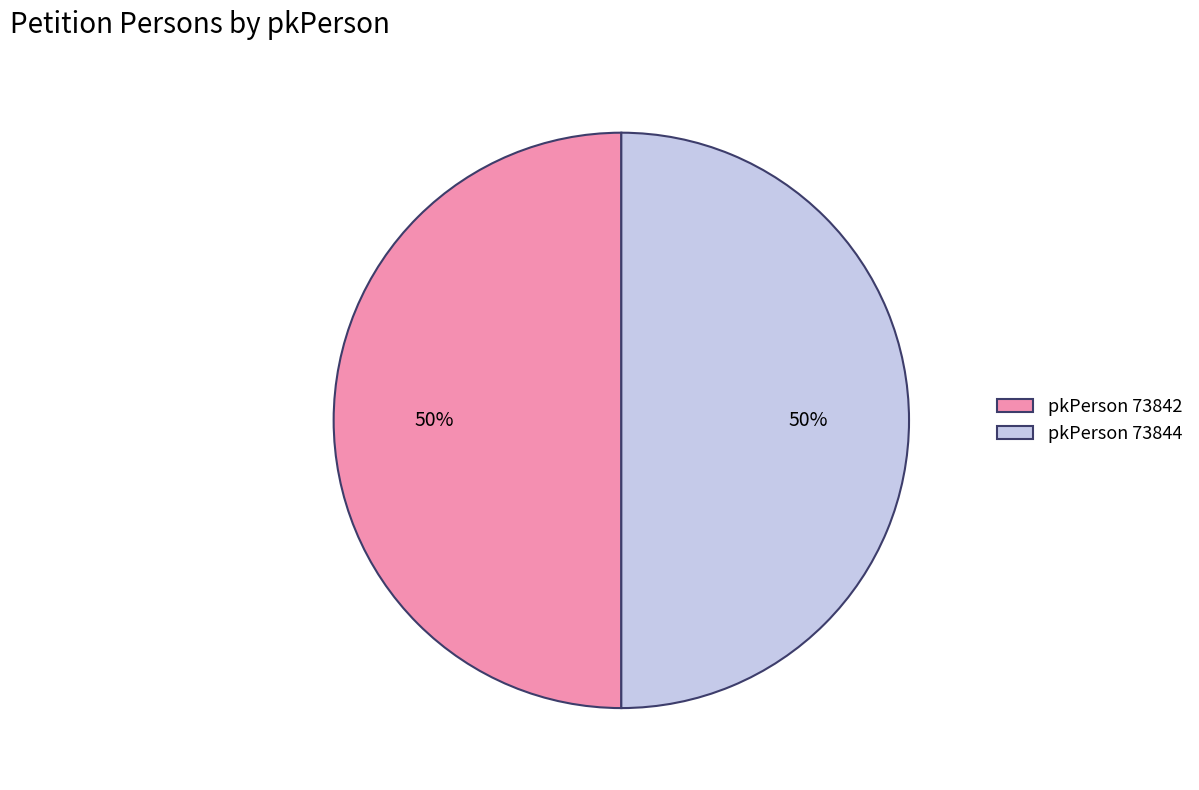

Is the sum of pkPerson 73842 and pkPerson 73844 greater than half?

Yes